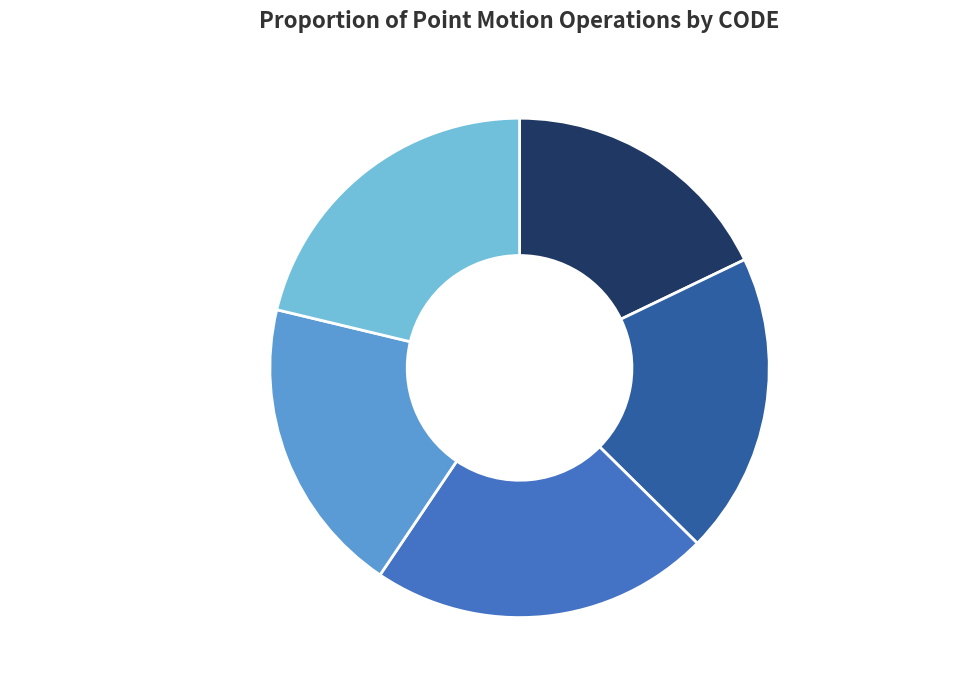

What is the ratio of the value at New Caledonia velocity model 2015 to the value at Canada velocity grid v8?

1.0